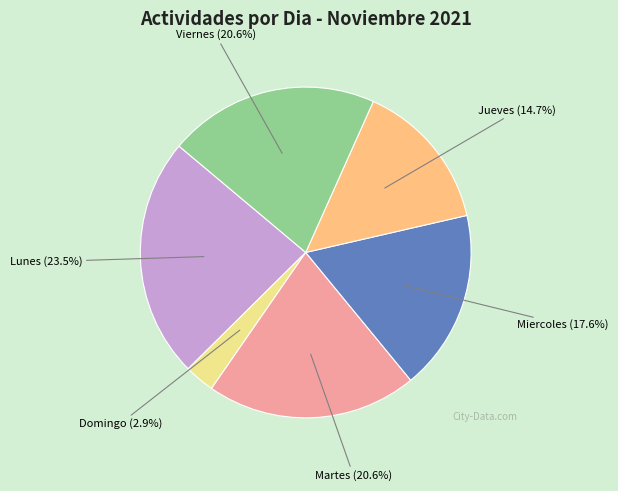

To the nearest percent, what portion does Martes represent?

21%